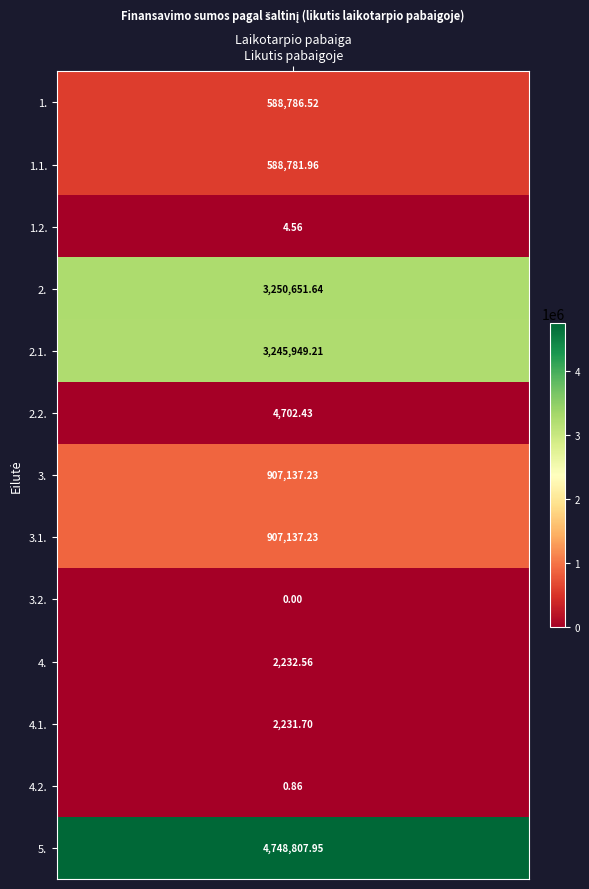

What is the difference between the maximum and second lowest values?

4748807.1